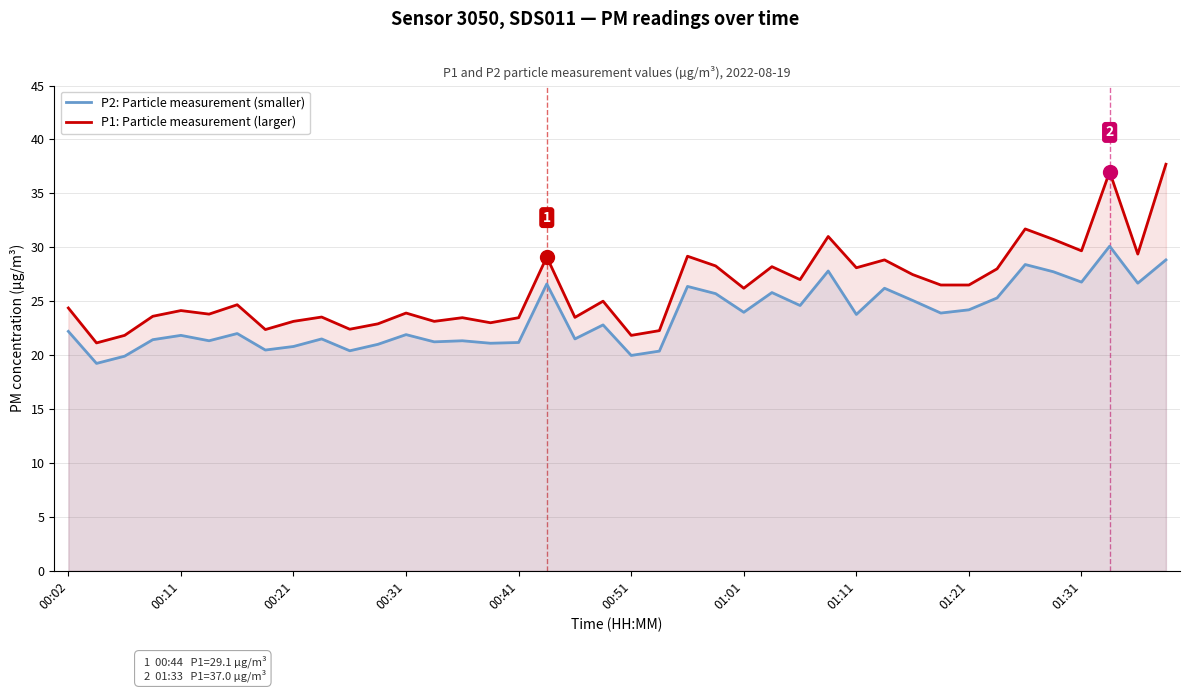

What is the value of the P2: Particle measurement (smaller) point at the 19th from the left?

21.5